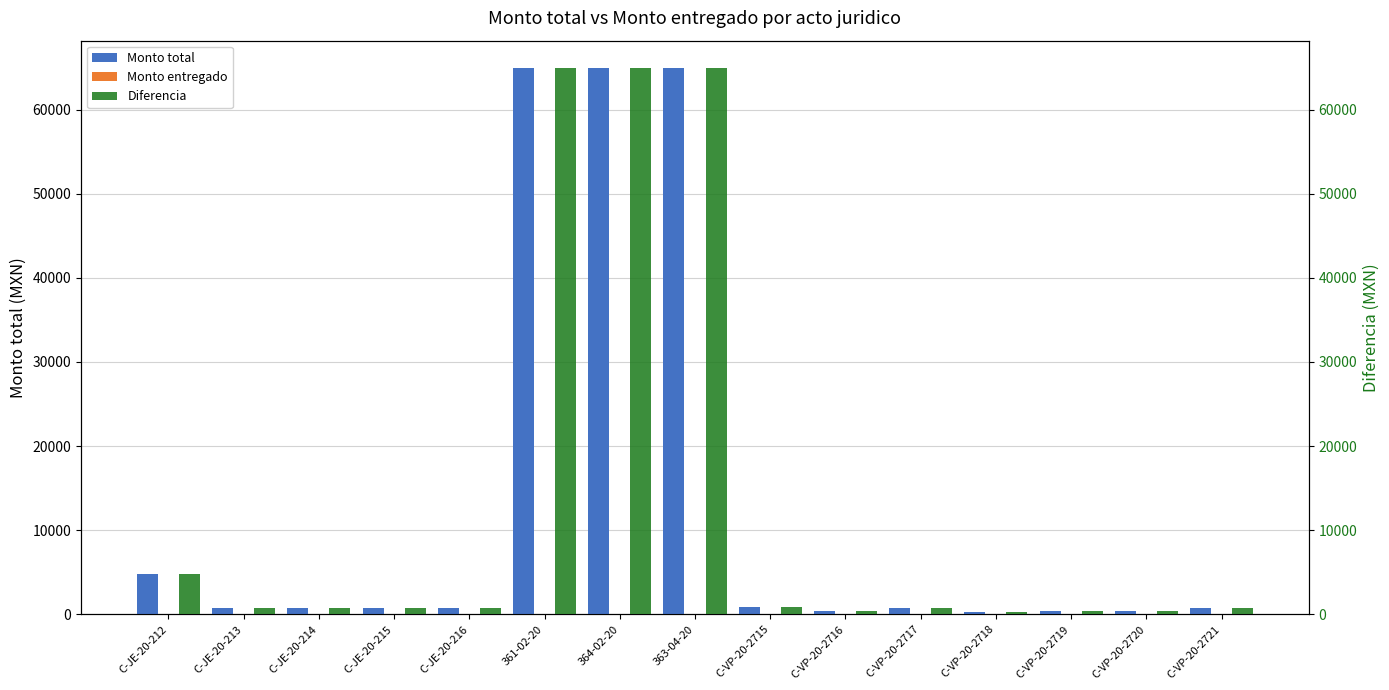

The Diferencia series shows 700 at C-VP-20-2721. True or false?

True